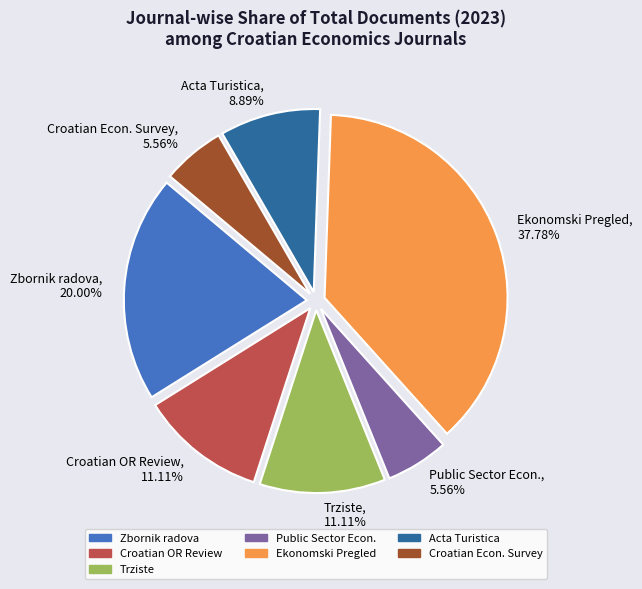

To the nearest percent, what percentage of the pie is Zbornik radova?

20%